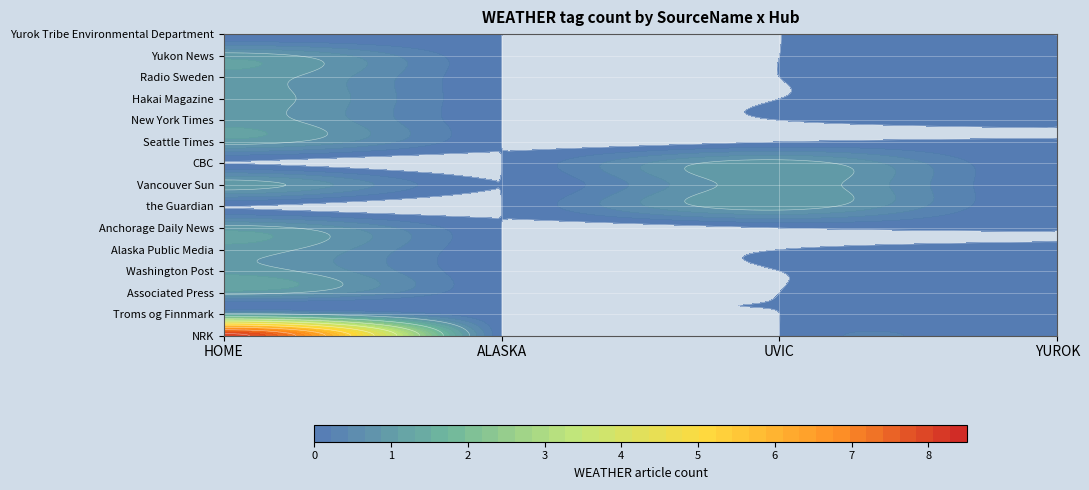

True or false: Vancouver Sun has a value of 0 at YUROK.

True